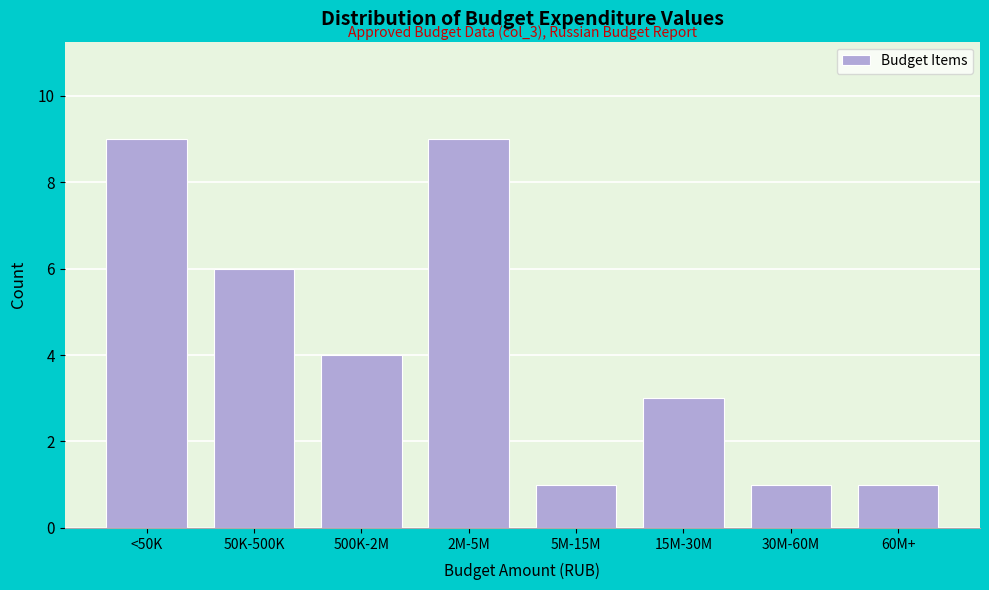

Reading left to right, list all the values displayed in this chart.

9	6	4	9	1	3	1	1